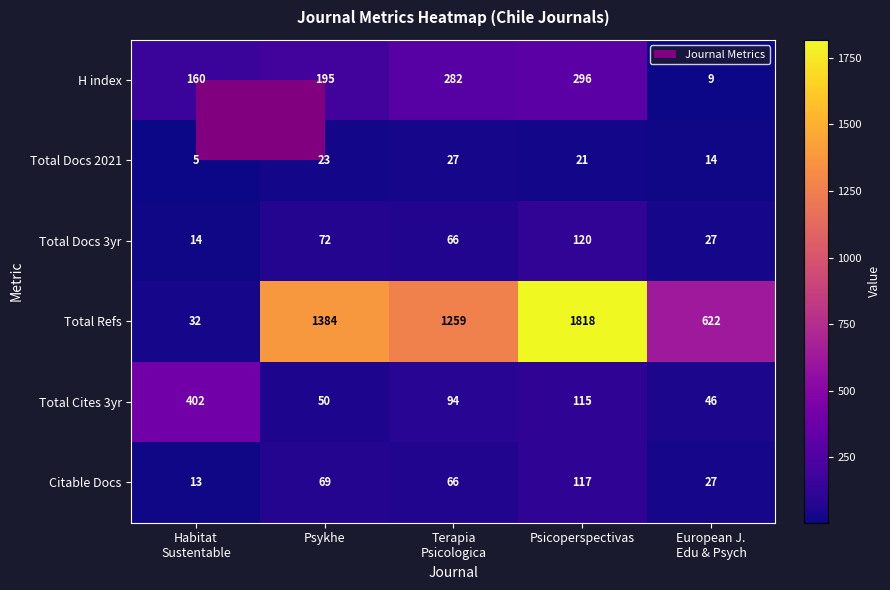

What is the average value of the H index series?

188